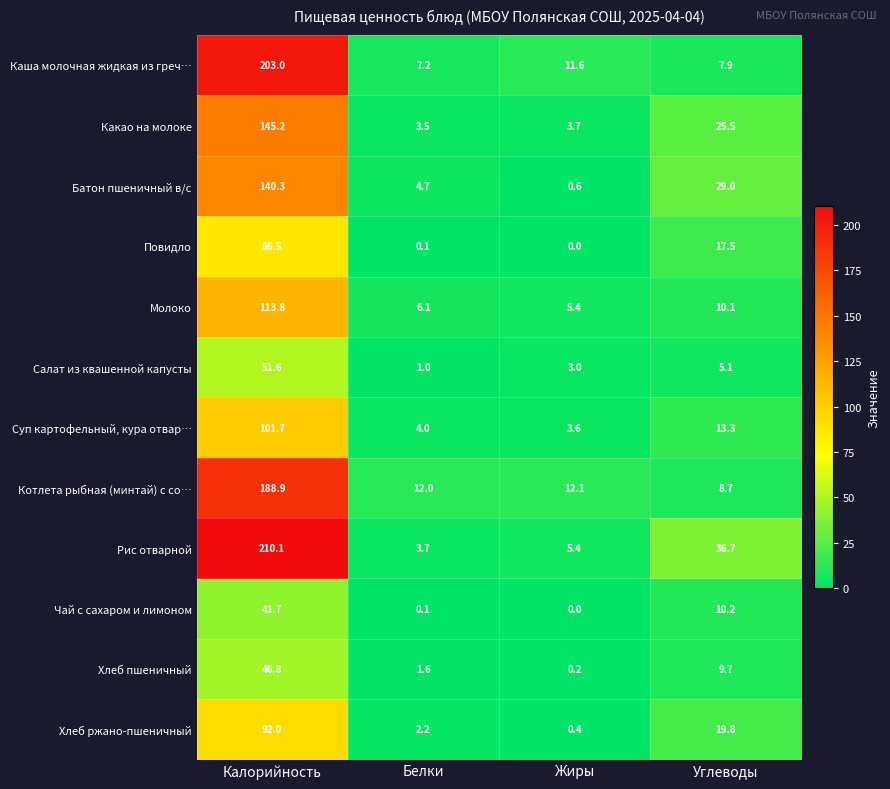

What is the total value across all series at Калорийность?

1421.6